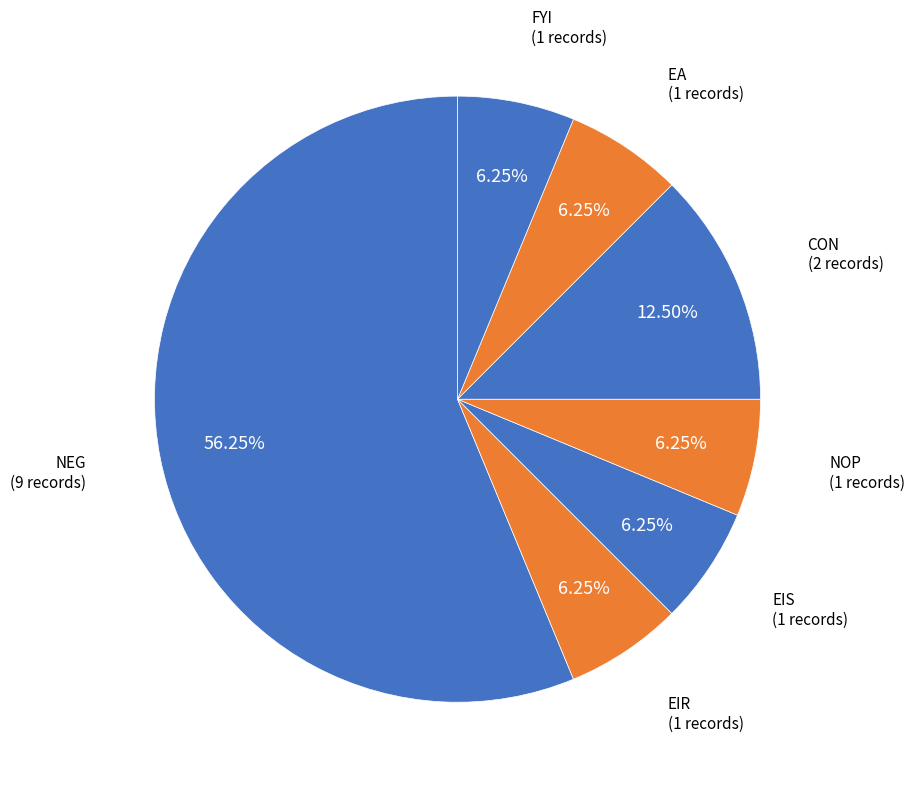

Is there a majority slice in this chart?

Yes